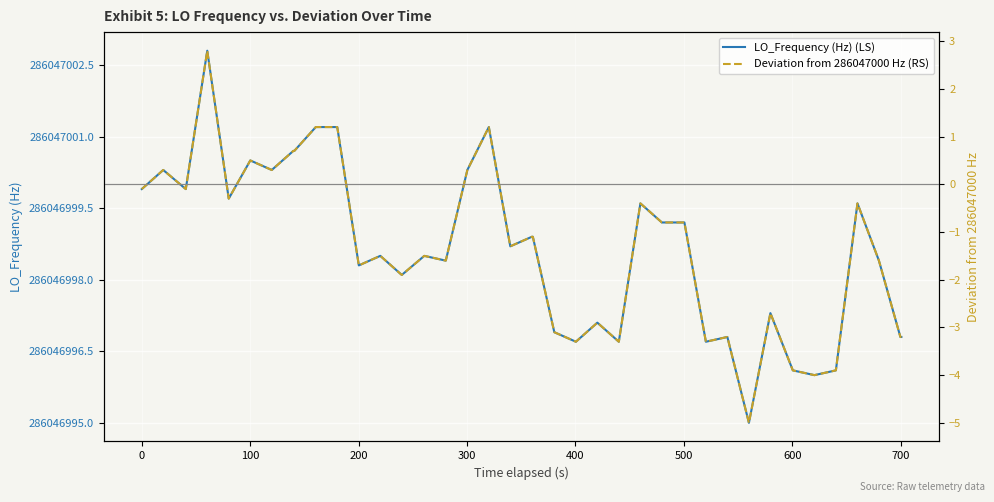

True or false: LO_Frequency (Hz) (LS) has a value of 503386802.7 at 400.

False